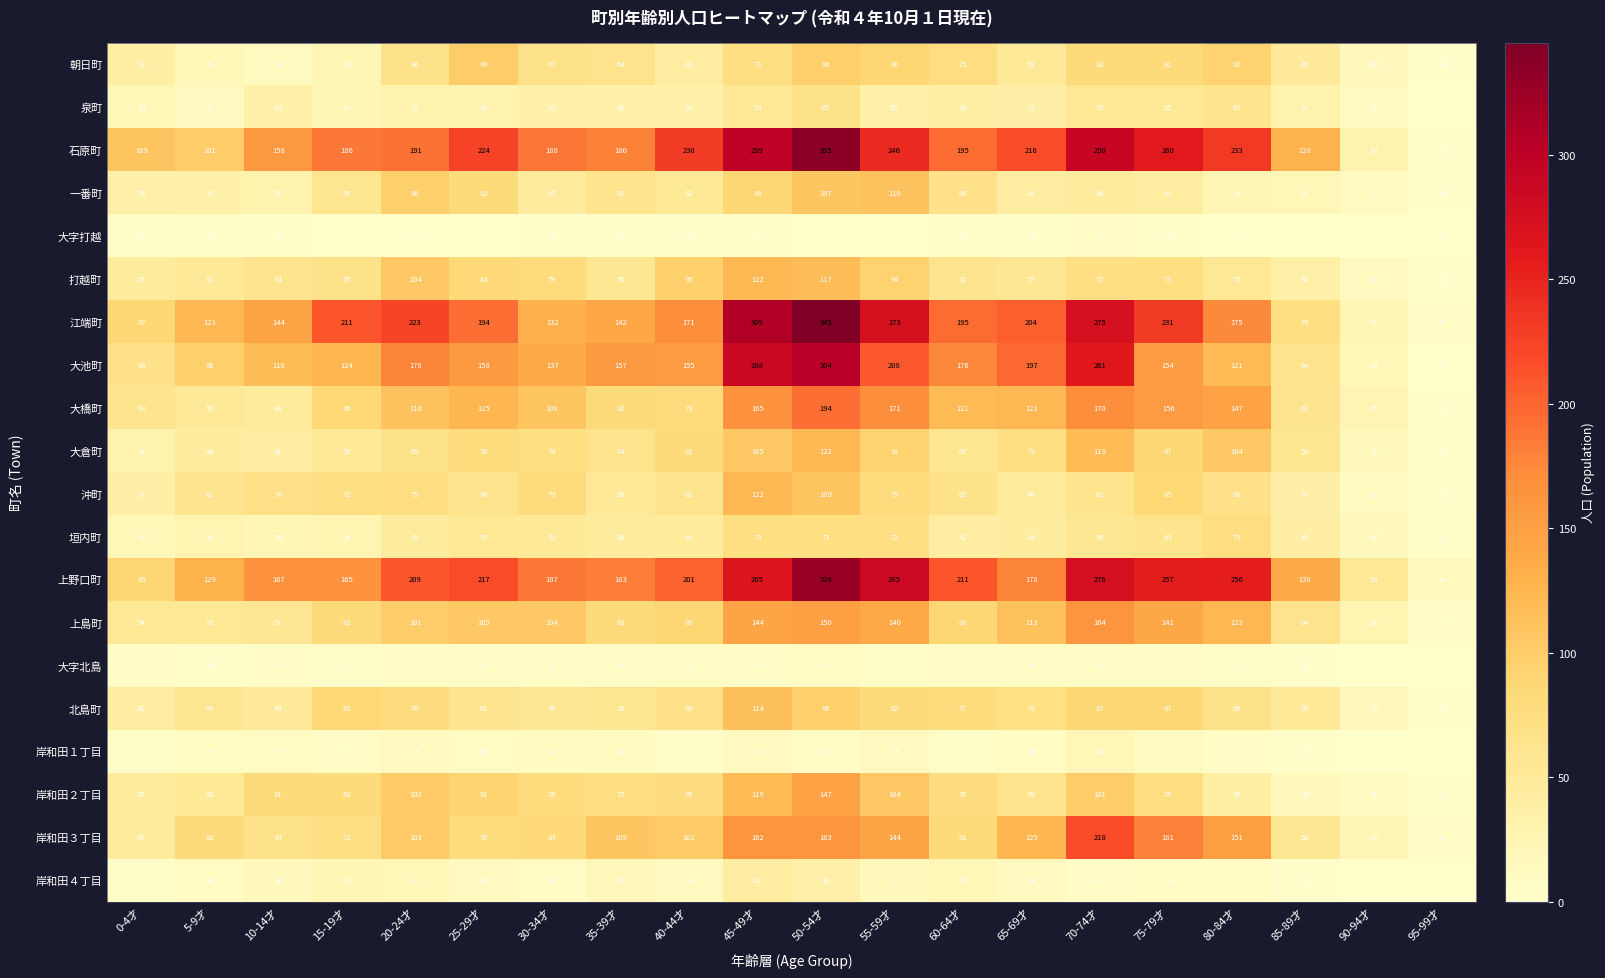

The value of 大倉町 at 25-29才 is 78. True or false?

True